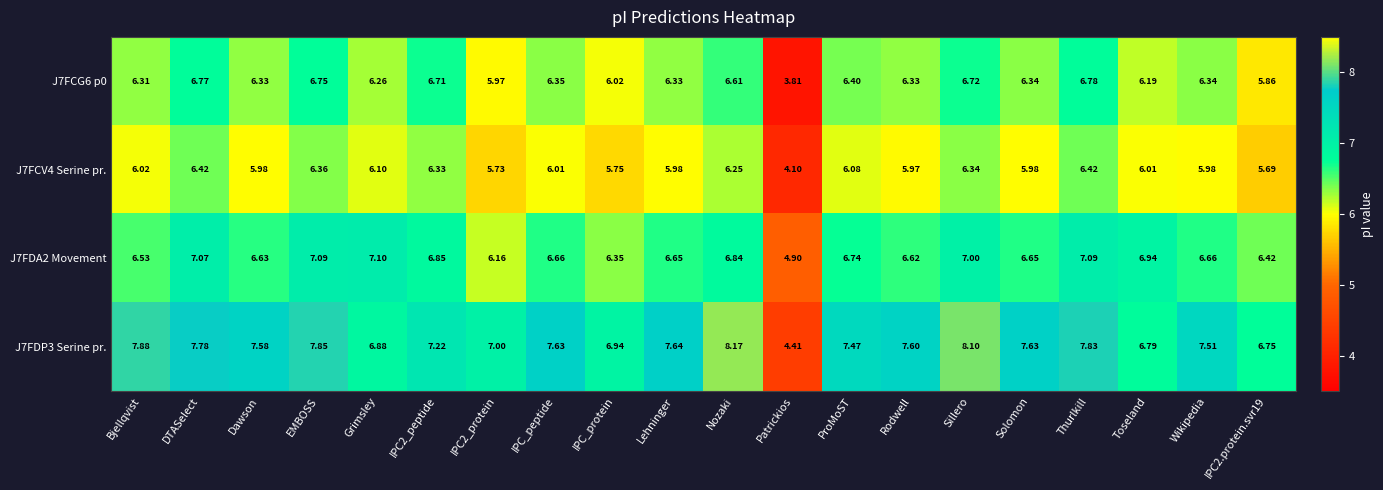

At which category is the sum across all series the highest?

Sillero